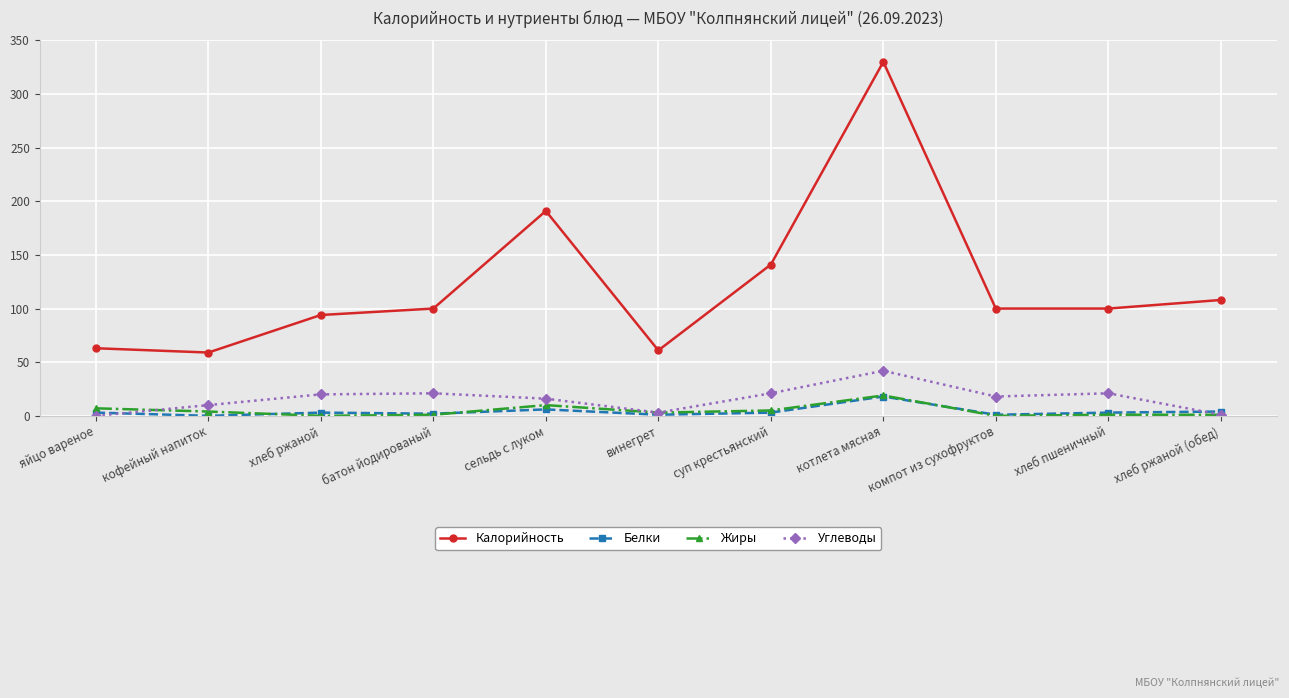

What is the label of the 2nd point from the left?

кофейный напиток